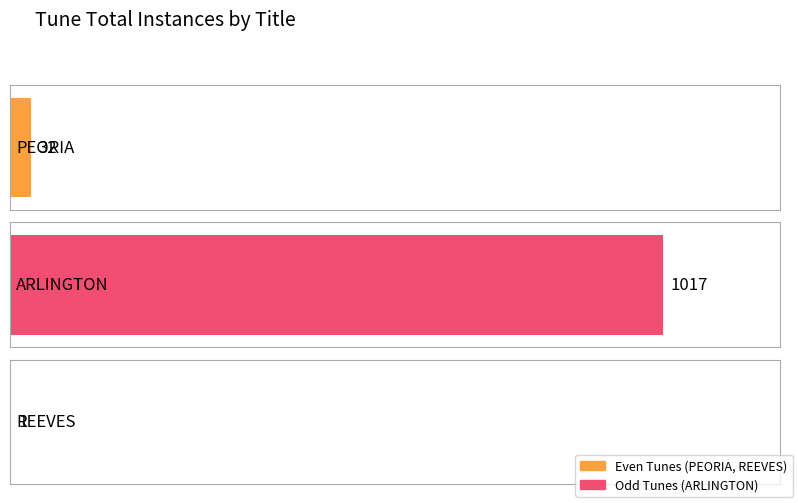

What is the label of the 2nd bar from the right?

ARLINGTON